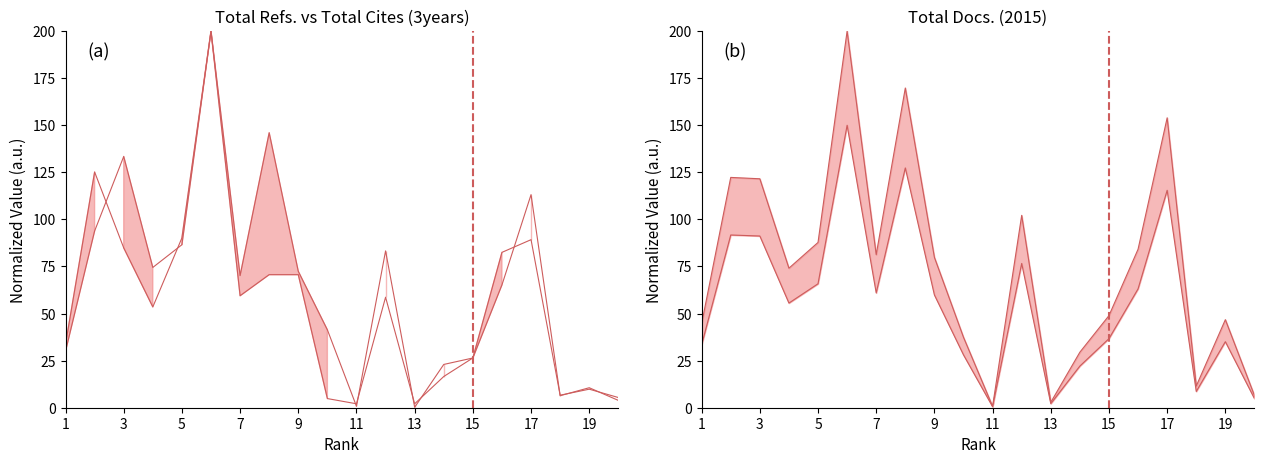

How many interior local valleys does the Total Docs. (2015) series have?

5